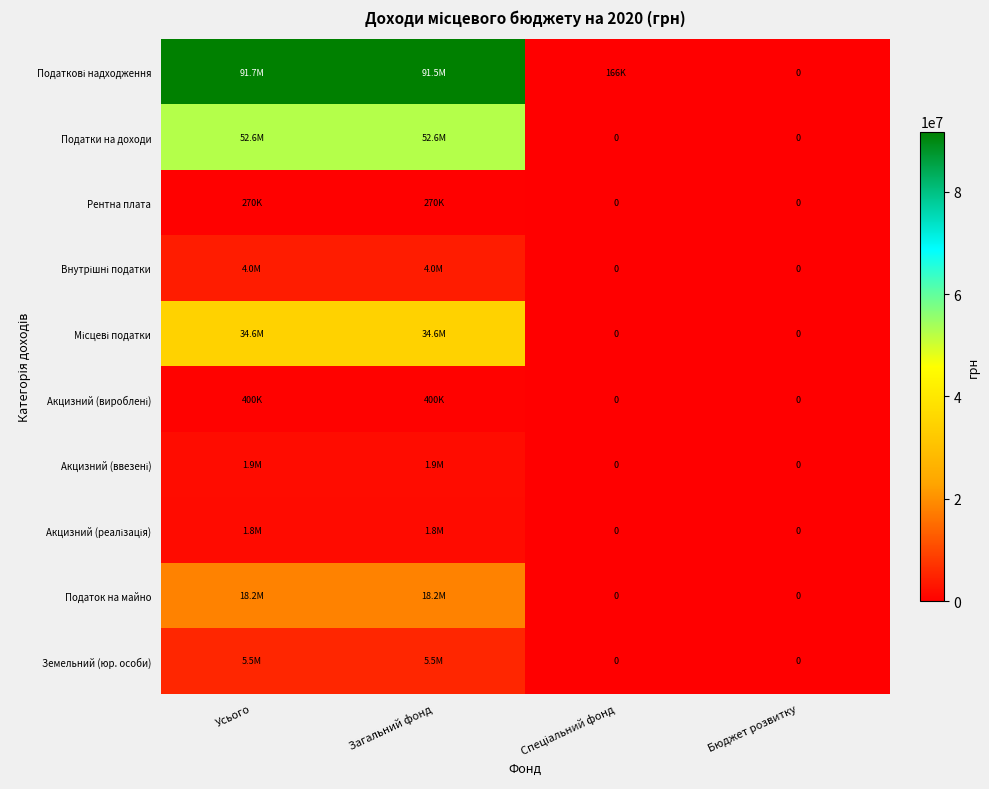

The Акцизний (ввезені) series shows 1850000 at Загальний фонд. True or false?

True